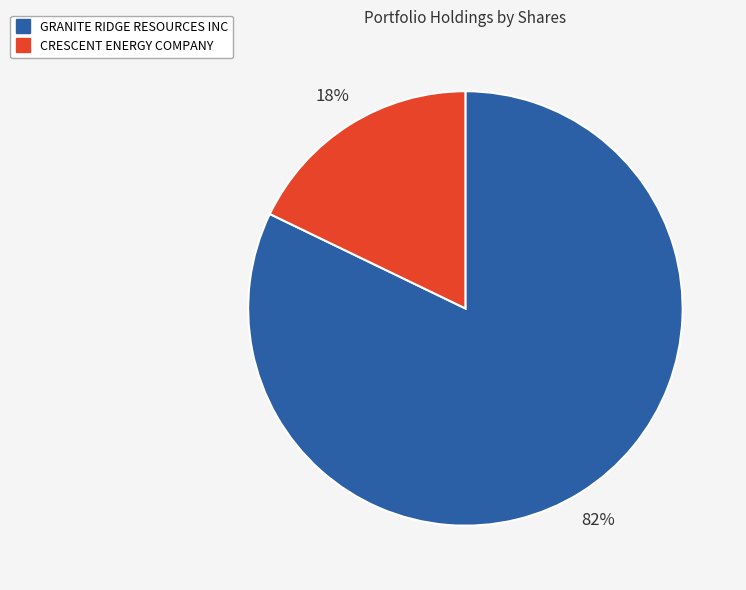

Does any single category account for the majority?

Yes